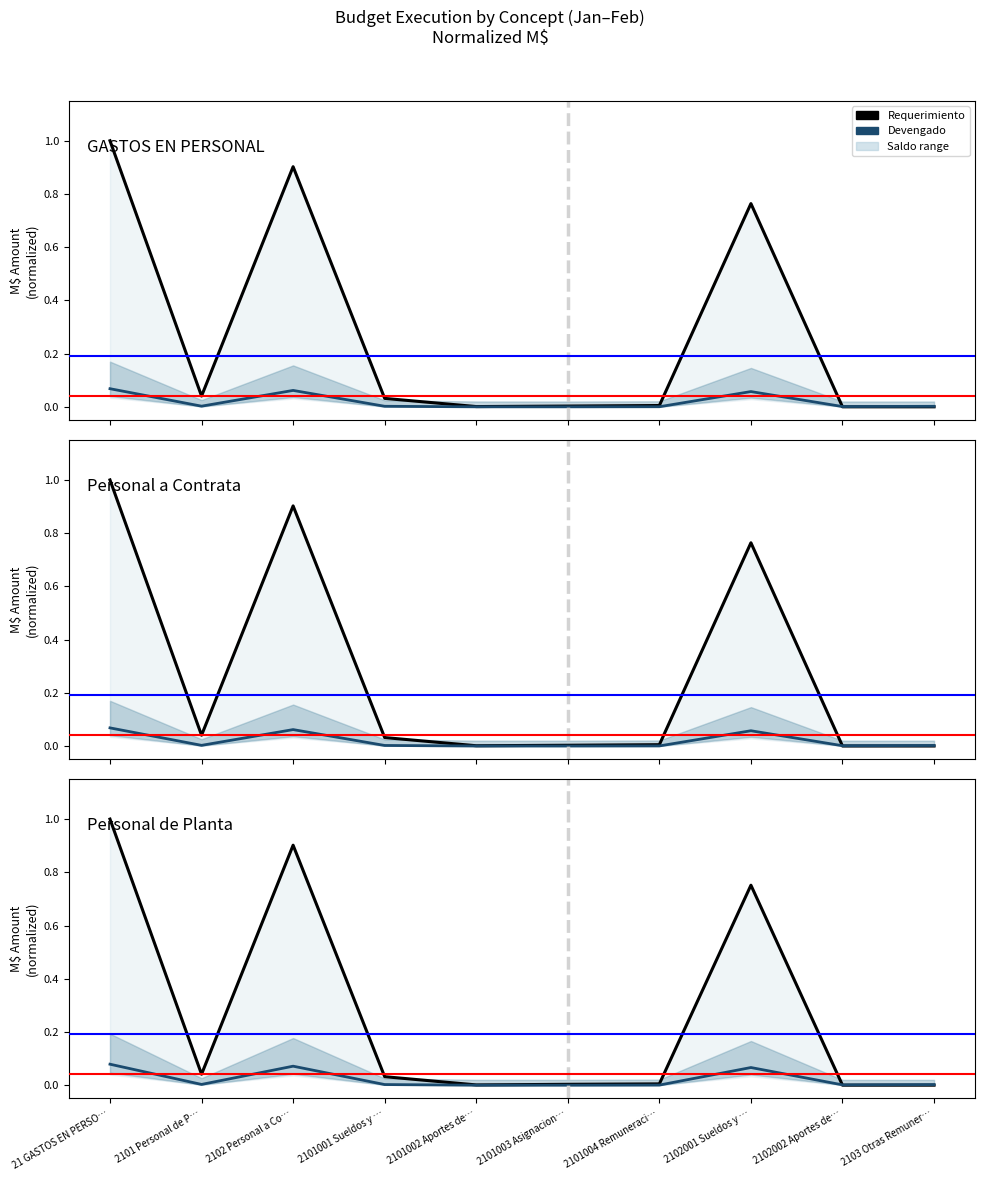

Reading right to left, extract all data points from this chart.

Requerimiento: 0.0	0.0	0.8	0.0	0.0	0.0	0.0	0.9	0.0	1.0
Devengado: 0.0	0.0	0.1	0.0	0.0	0.0	0.0	0.1	0.0	0.1